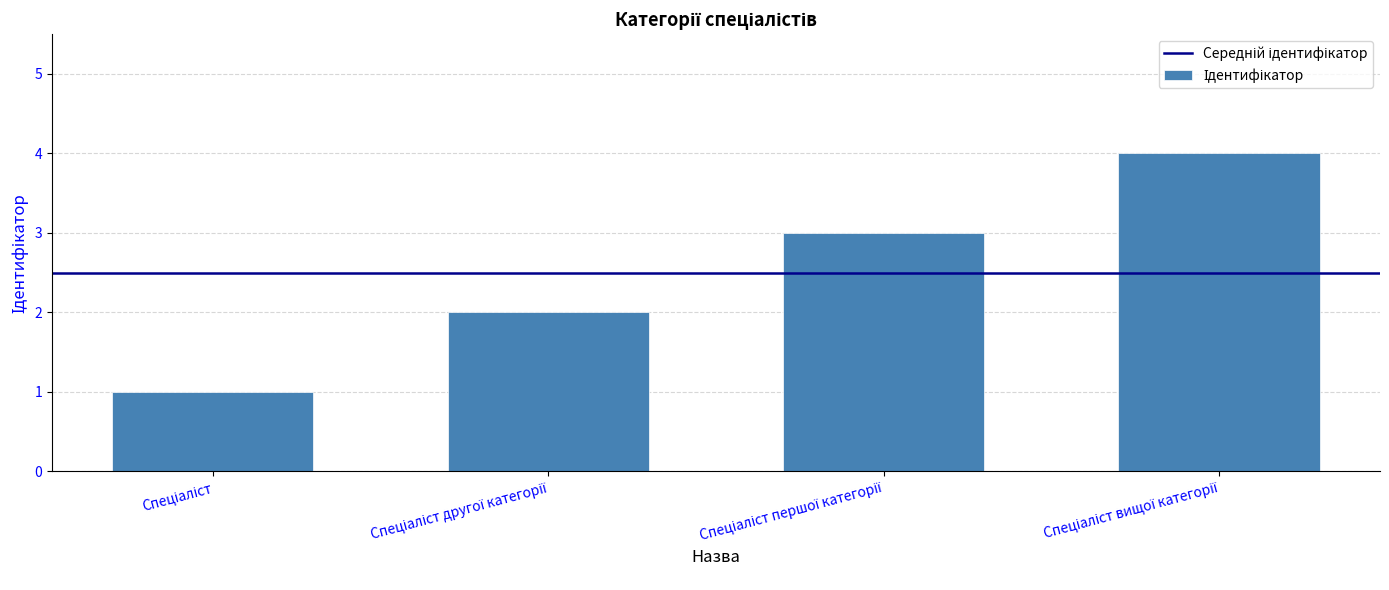

What is the sum of all values?

10